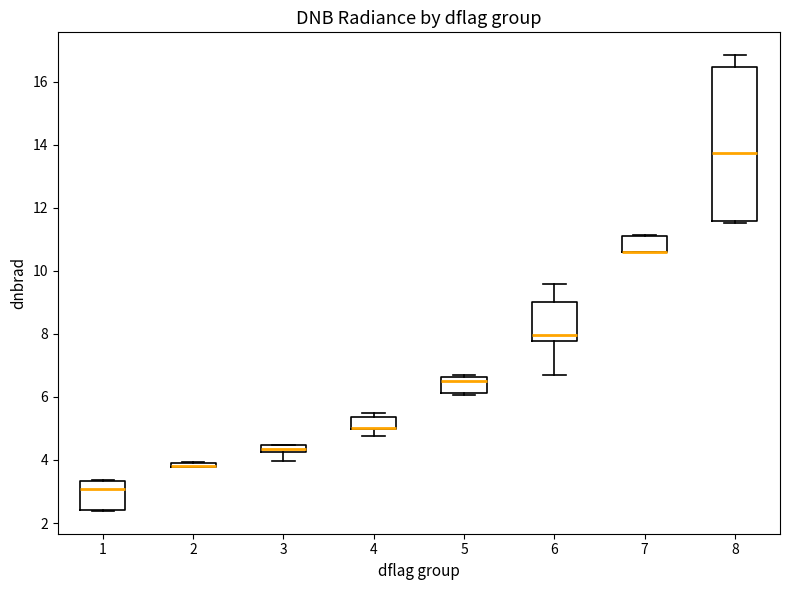

Which box is the tallest, from its lower edge to its upper edge?

8